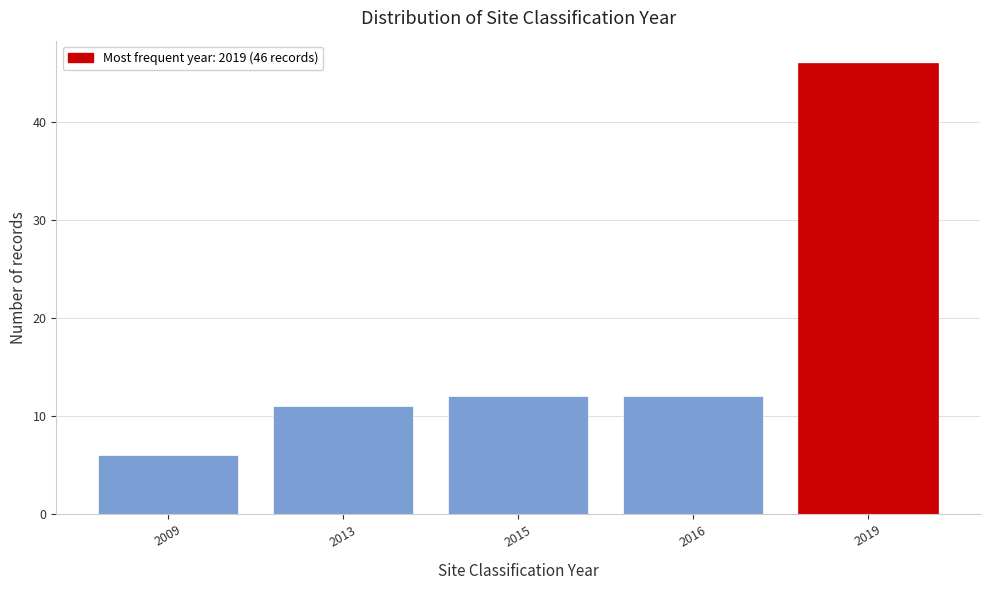

Reading right to left, extract all data points from this chart.

2019=46	2016=12	2015=12	2013=11	2009=6